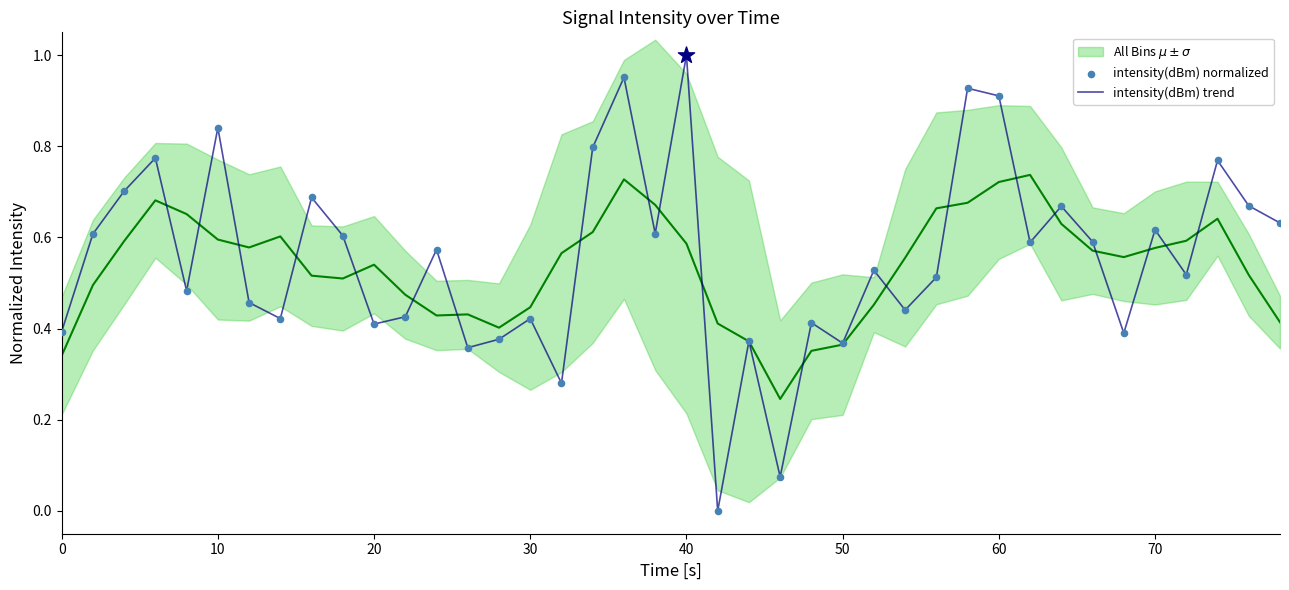

Which series has the largest total across all categories?

intensity(dBm) trend